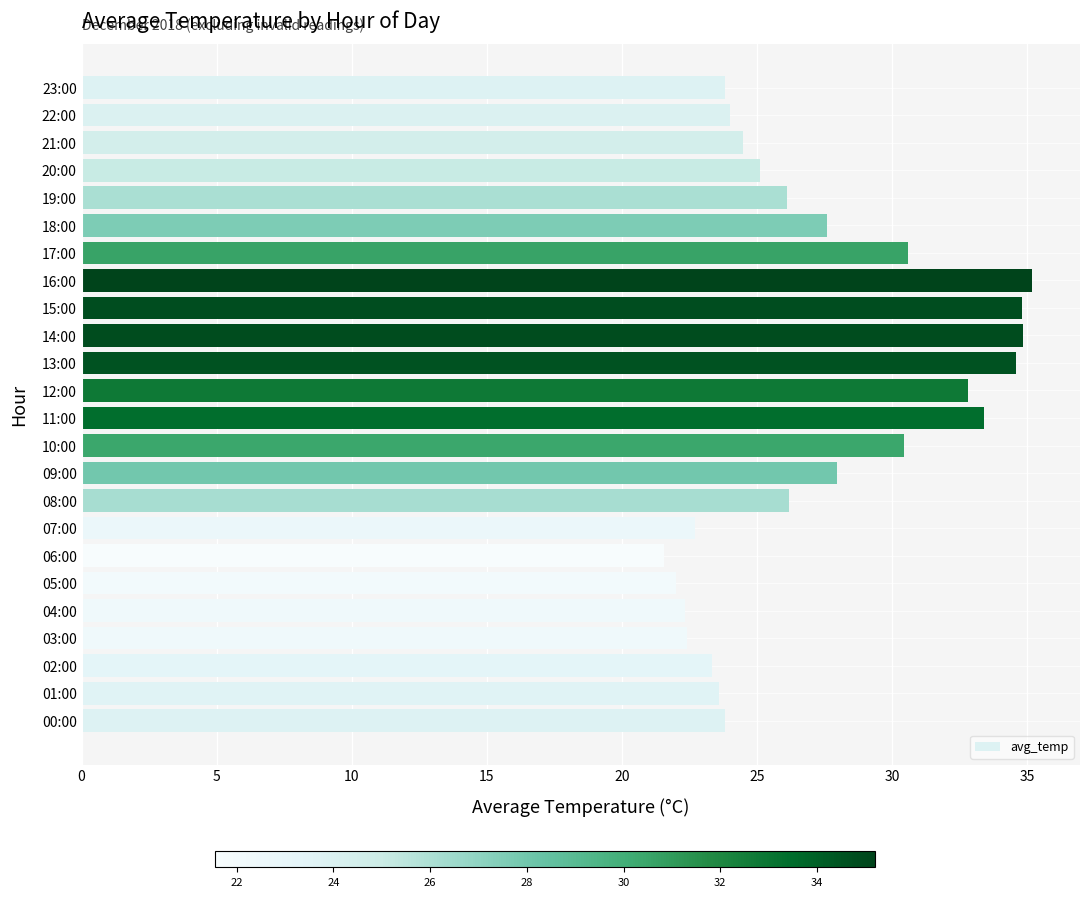

Is it true that the value at 16:00 is 35.2?

True